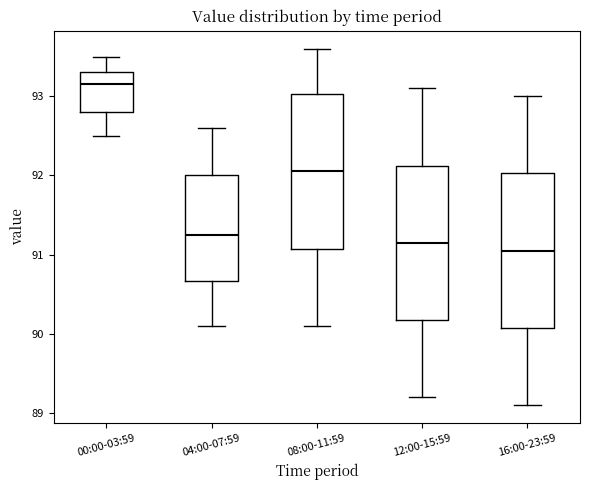

Reading left to right, read every box against the y-axis: the position of its median line, the range the box covers, and the ends of its whiskers. The values are not printed on the chart, so give them approximately, as read against the axis.

00:00-03:59: median 93.2, box 92.8 to 93.3, whiskers 92.5 to 93.5
04:00-07:59: median 91.3, box 90.7 to 92.0, whiskers 90.1 to 92.6
08:00-11:59: median 92.1, box 91.1 to 93.0, whiskers 90.1 to 93.6
12:00-15:59: median 91.2, box 90.2 to 92.1, whiskers 89.2 to 93.1
16:00-23:59: median 91.1, box 90.1 to 92.0, whiskers 89.1 to 93.0